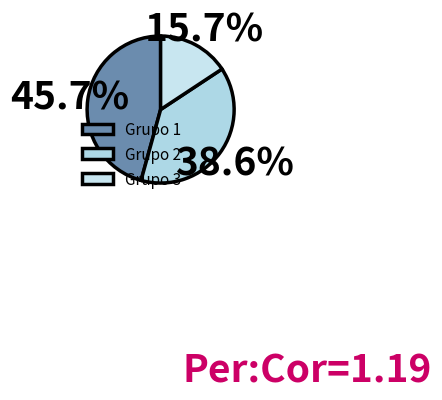

To the nearest percent, what is the average slice percentage?

33%